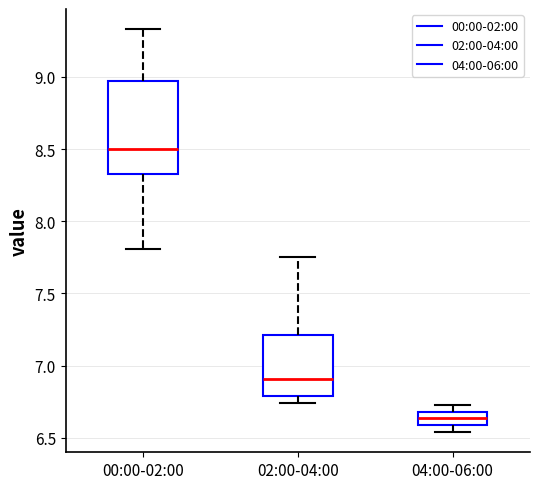

Where is the upper edge of the box for 00:00-02:00 on the y-axis? The values are not printed on the chart, so give them approximately, as read against the axis.

8.95